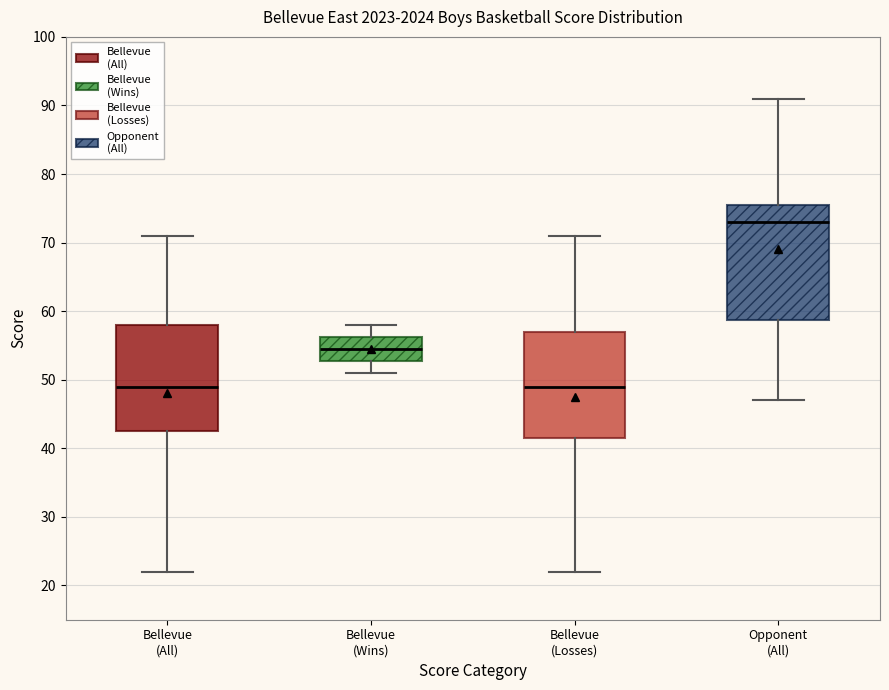

Reading left to right, transcribe this box plot: for each box, give where its median line is, the range the box spans, and where its two whiskers end, as read against the y-axis. The values are not printed on the chart, so give them approximately, as read against the axis.

Bellevue (All): median 49, box 43 to 58, whiskers 22 to 71
Bellevue (Wins): median 55, box 53 to 56, whiskers 51 to 58
Bellevue (Losses): median 49, box 42 to 57, whiskers 22 to 71
Opponent (All): median 73, box 59 to 76, whiskers 47 to 91